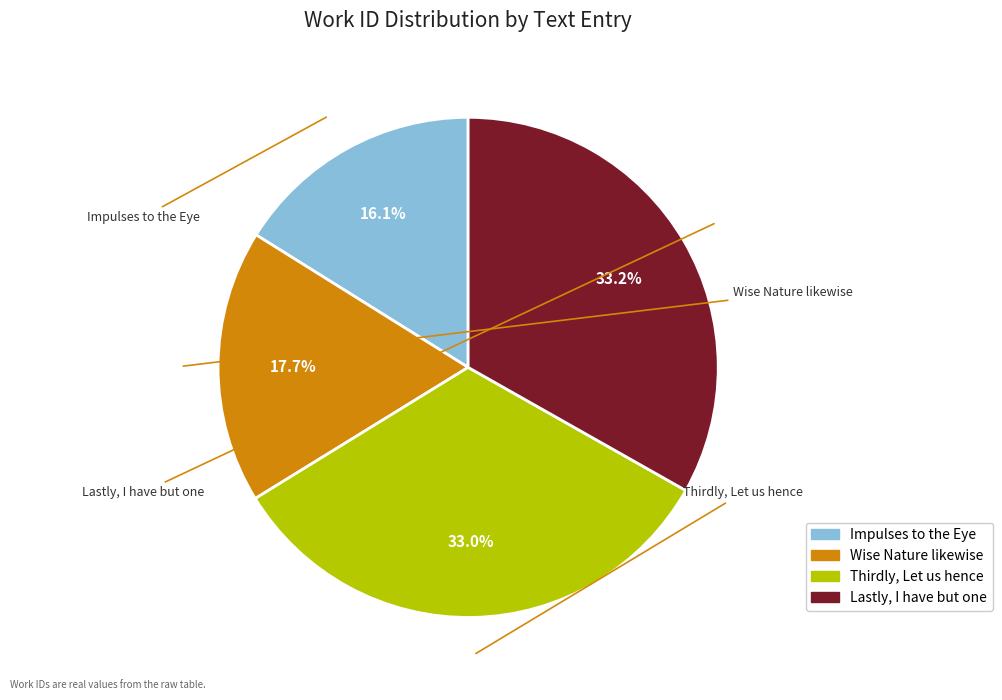

Is there a majority slice in this chart?

No